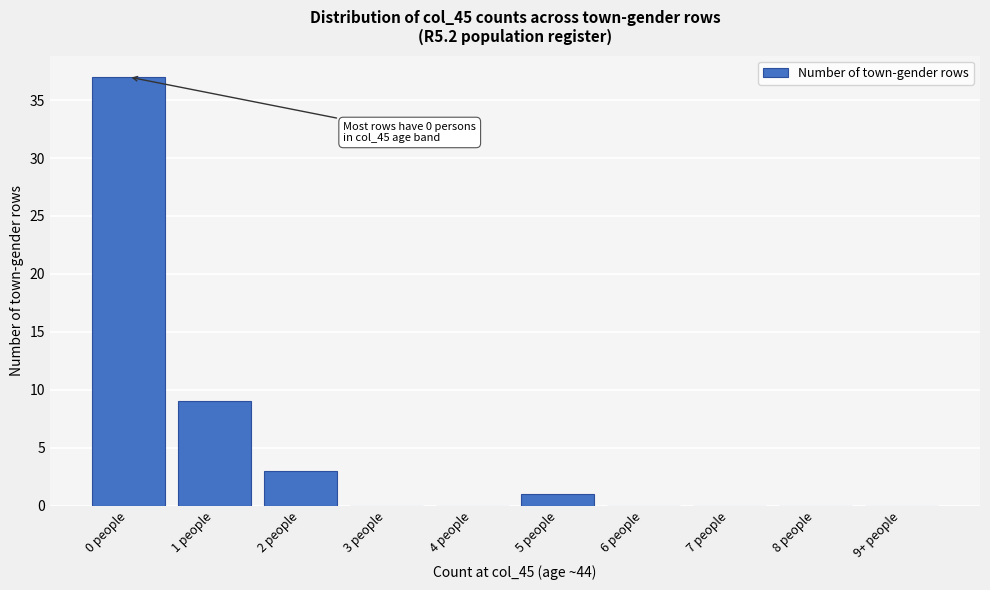

Reading left to right, what are all the values shown in this chart?

0 people=37	1 people=9	2 people=3	3 people=0	4 people=0	5 people=1	6 people=0	7 people=0	8 people=0	9+ people=0